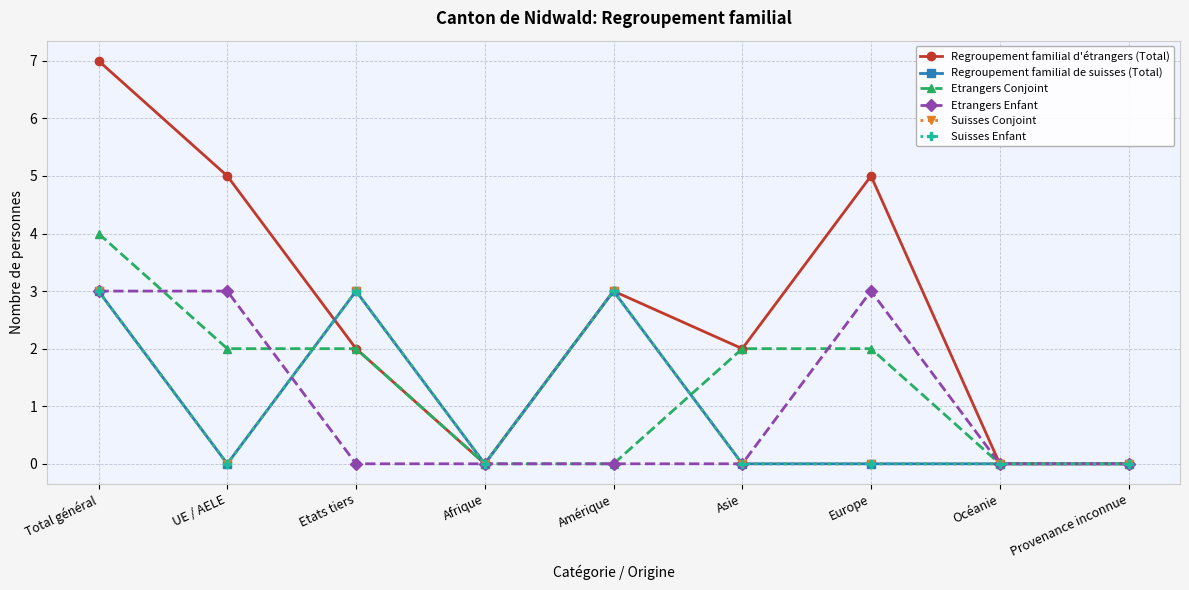

What is the total value across all series at Europe?

10